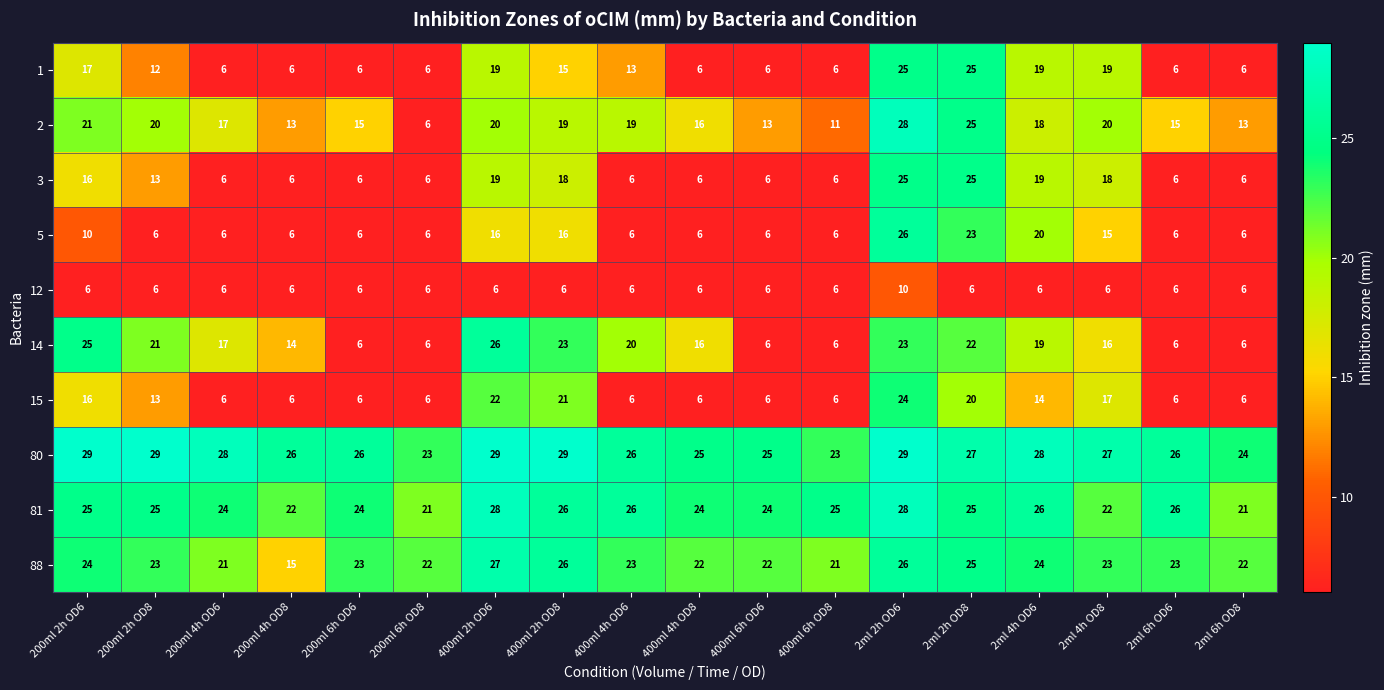

Read the 15 value at 200ml 6h OD8.

6